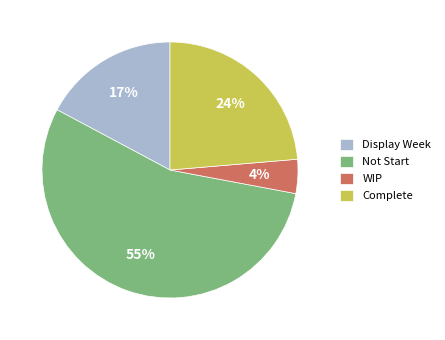

The Not Start slice represents 55% of the pie. True or false?

True